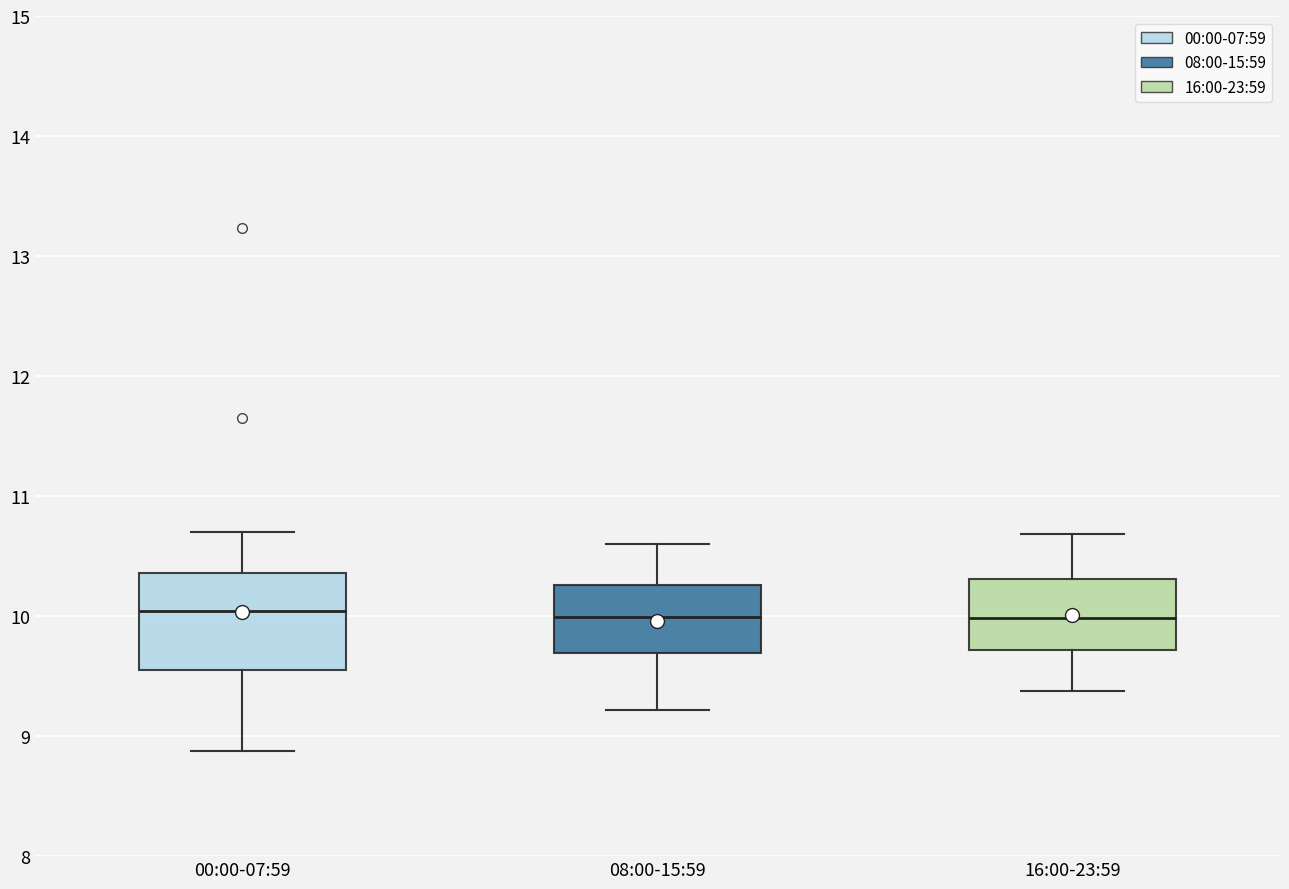

Reading left to right, transcribe this box plot: for each box, give where its median line is, the range the box spans, and where its two whiskers end, as read against the y-axis. The values are not printed on the chart, so give them approximately, as read against the axis.

00:00-07:59: median 10.0, box 9.6 to 10.4, whiskers 8.9 to 10.7
08:00-15:59: median 10.0, box 9.7 to 10.3, whiskers 9.2 to 10.6
16:00-23:59: median 10.0, box 9.7 to 10.3, whiskers 9.4 to 10.7